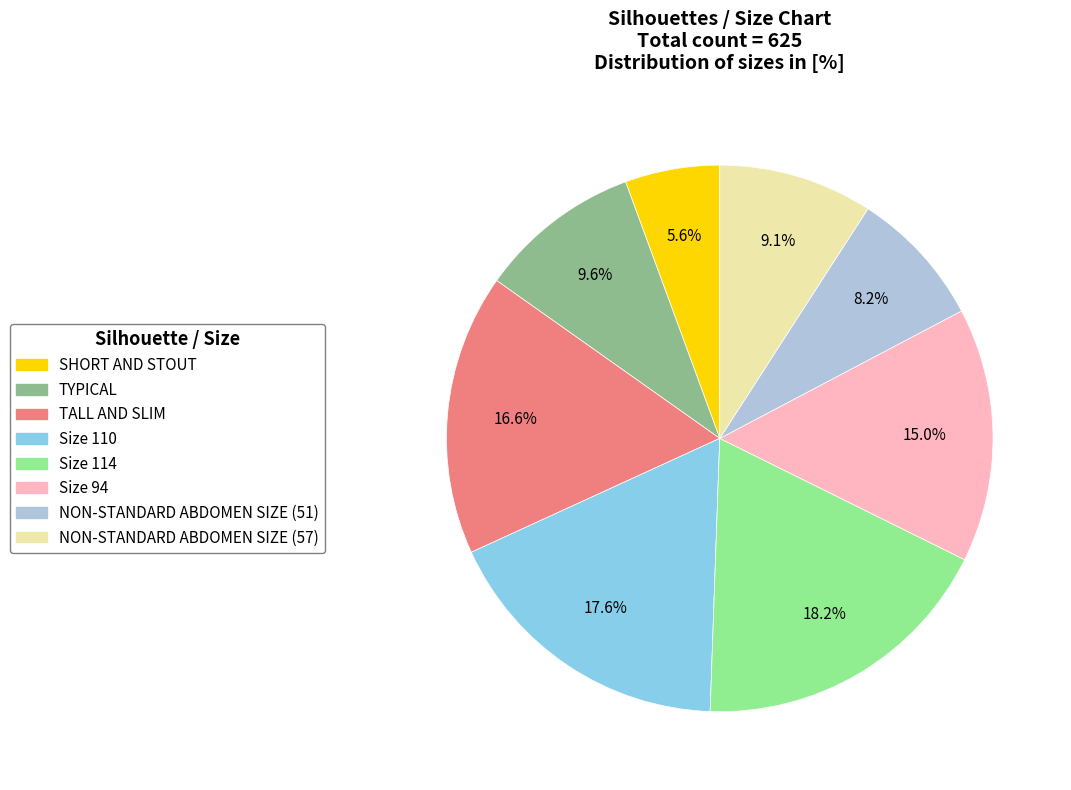

To the nearest percent, what portion does Size 114 represent?

18%